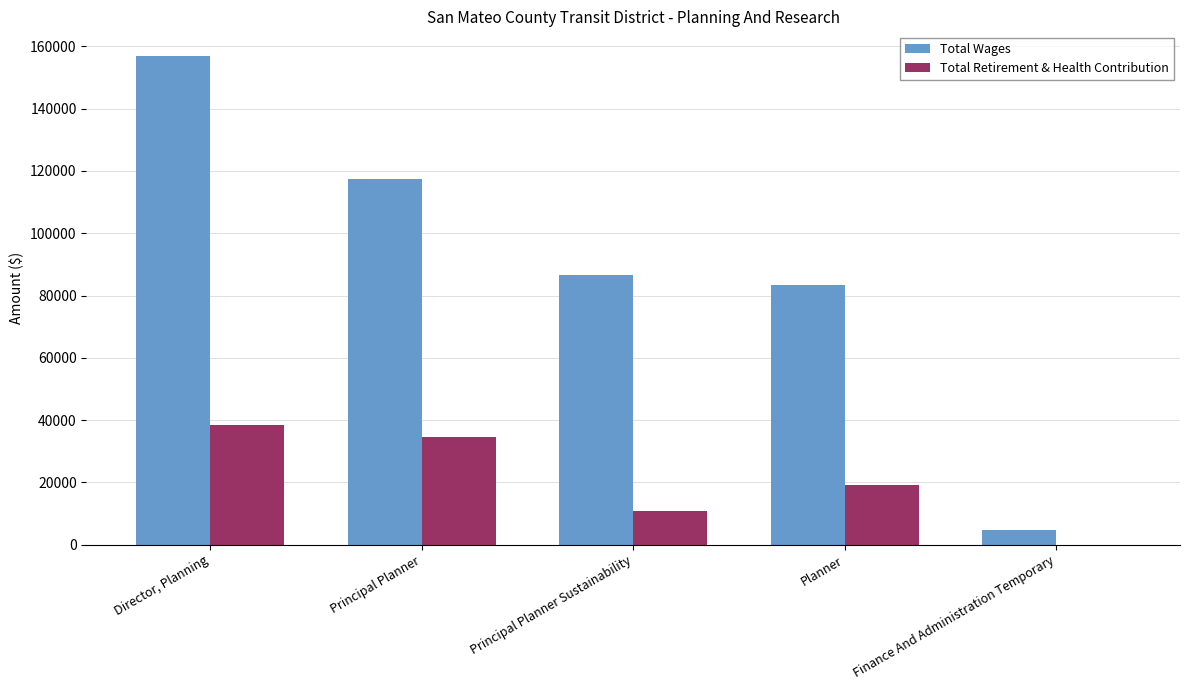

How many values in Total Retirement & Health Contribution are above zero?

4